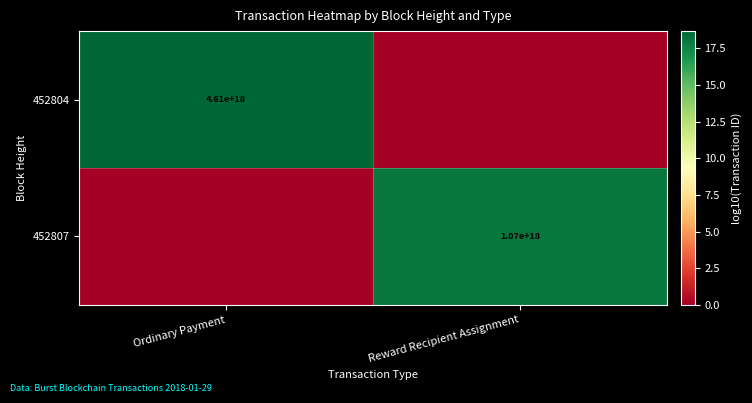

The value of 452807 at Reward Recipient Assignment is 566831365596216192. True or false?

False